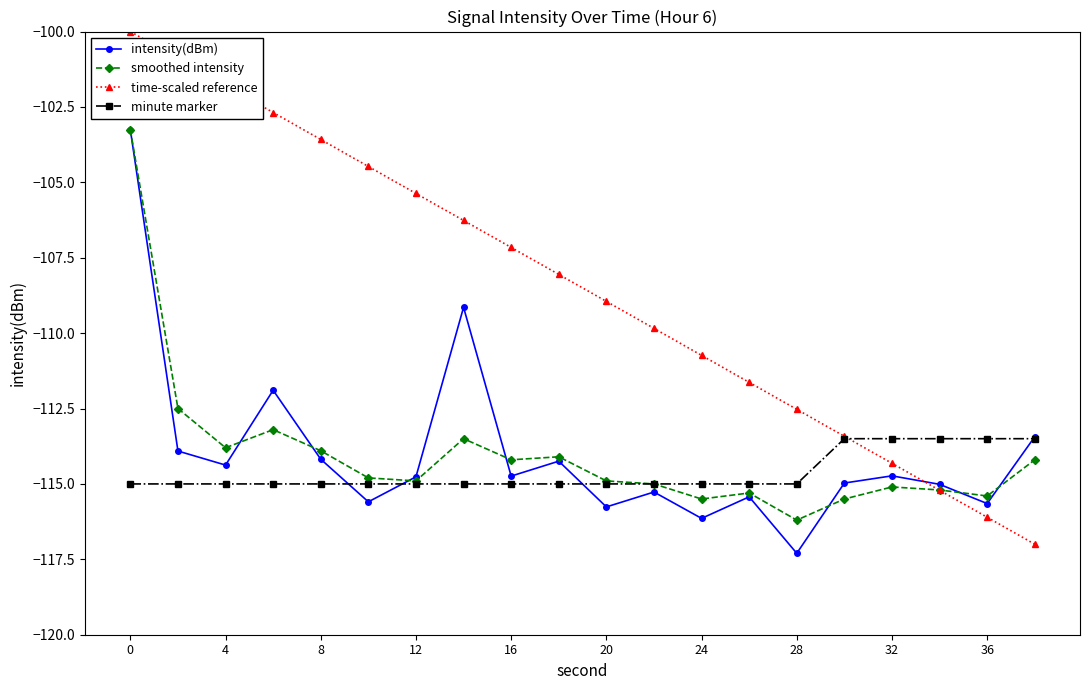

What are all the series names shown in the legend?

intensity(dBm), smoothed intensity, time-scaled reference, minute marker